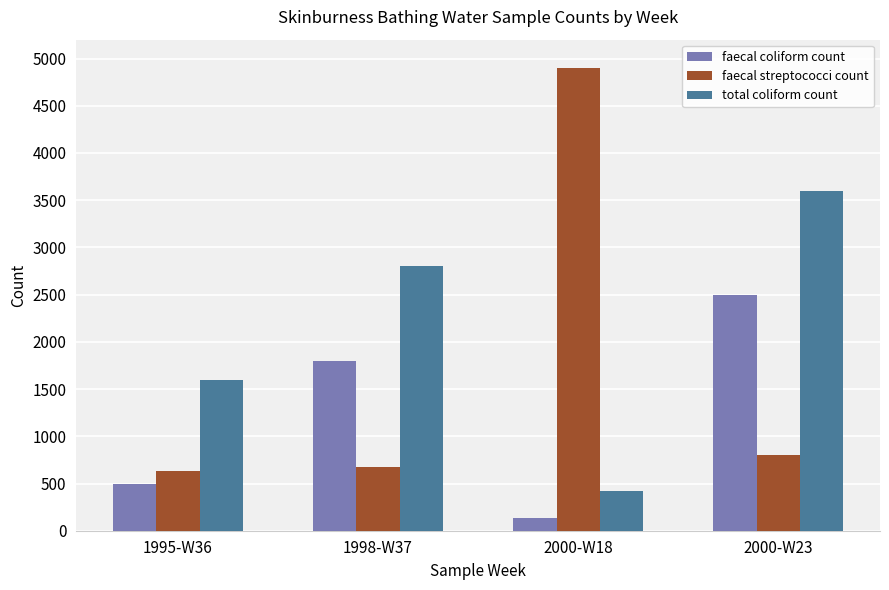

What position from the right is 2000-W23?

1